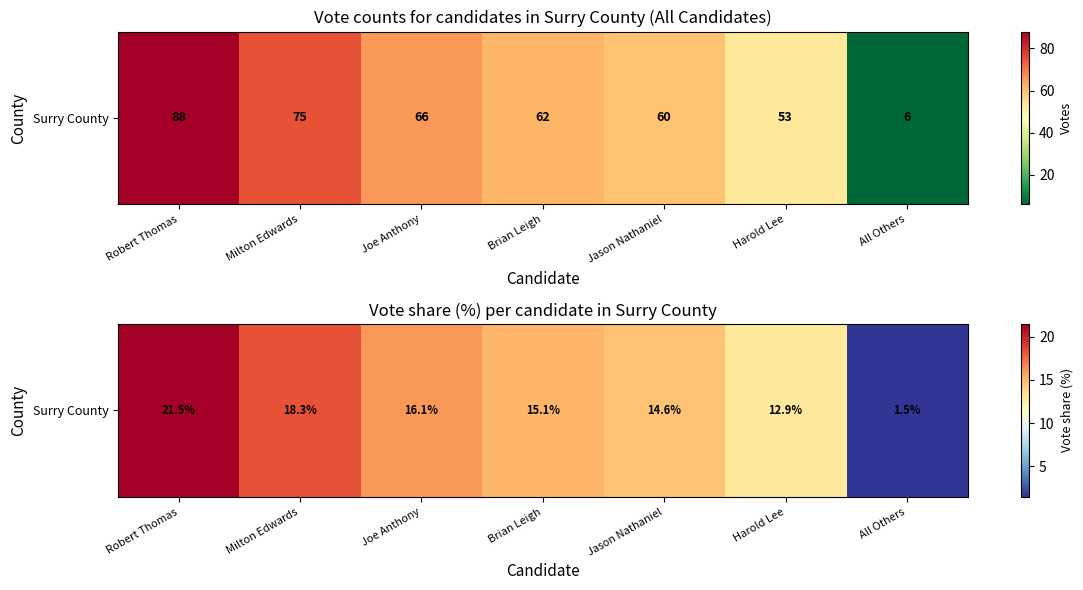

What is the average value?

14.3